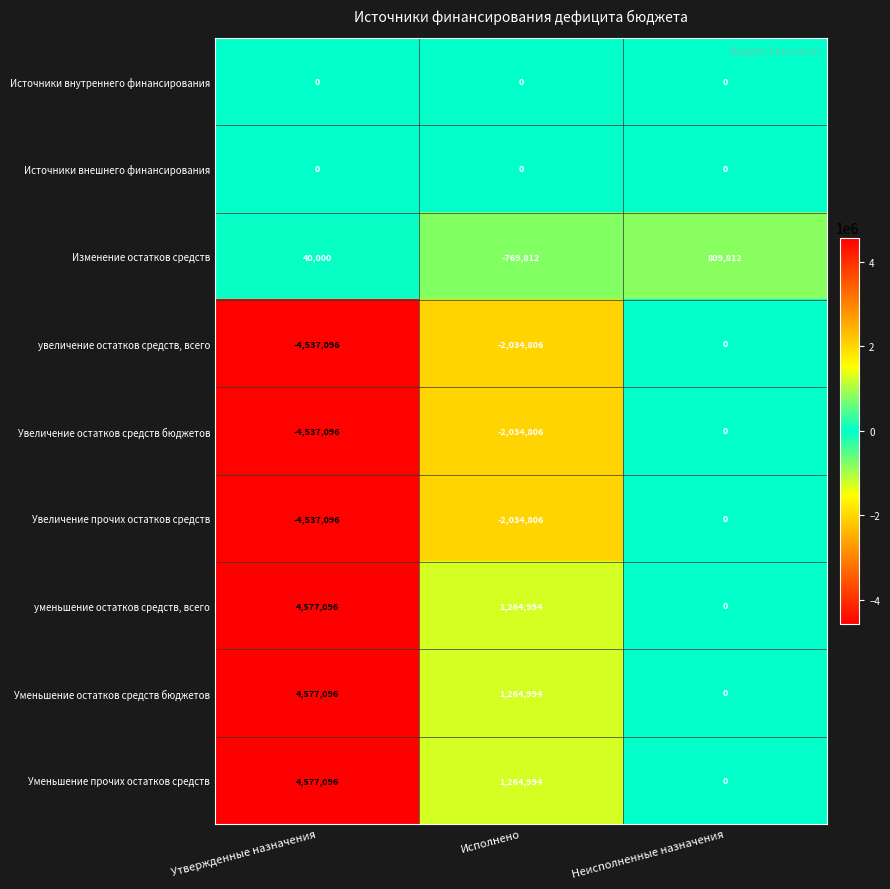

True or false: Изменение остатков средств has a value of 1109595 at Неисполненные назначения.

False